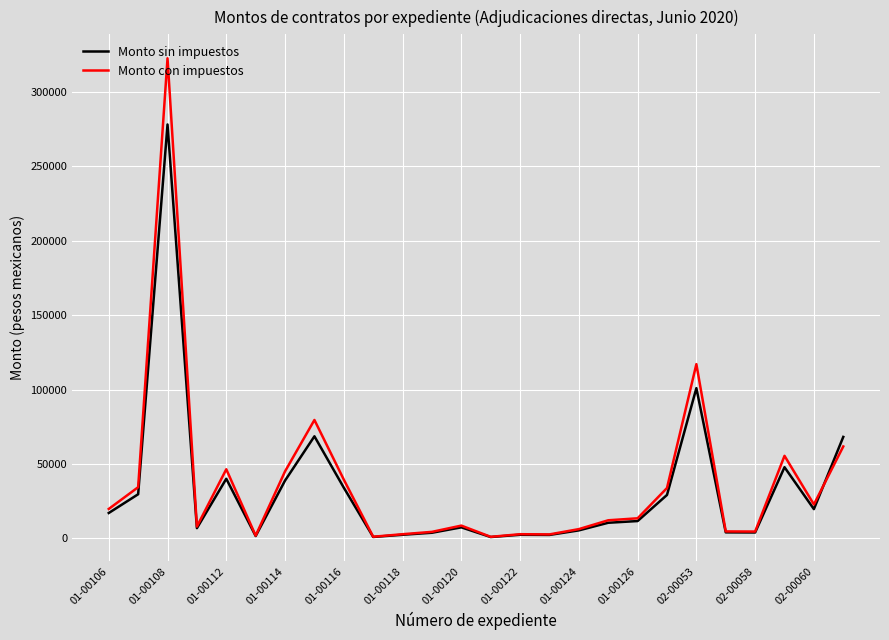

Rank the series by their maximum value, from lowest to highest.

Monto sin impuestos, Monto con impuestos